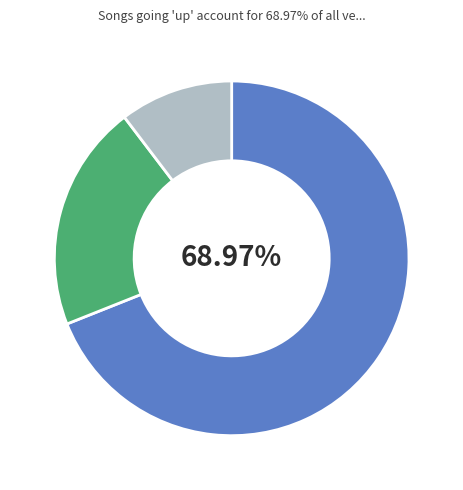

Is there any slice that represents more than half of the pie?

Yes